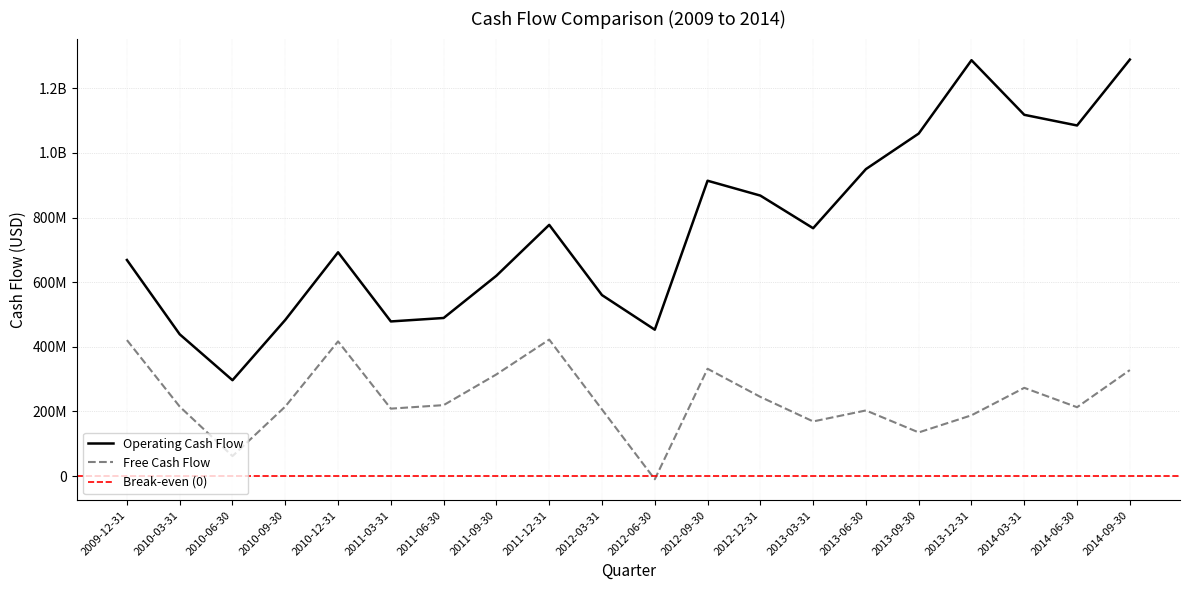

Which series changed the most between 2010-03-31 and 2014-03-31?

Operating Cash Flow